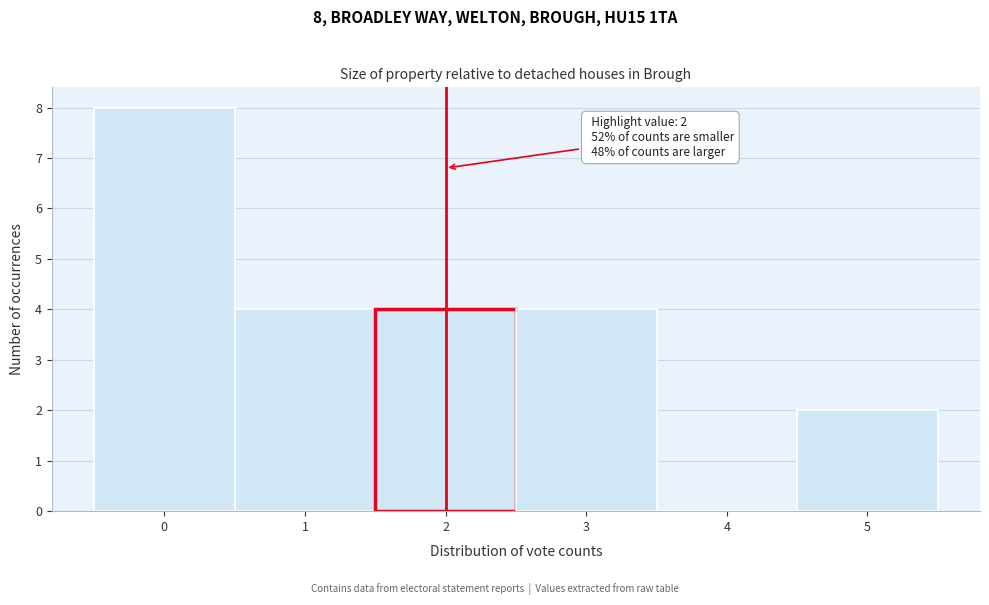

Over which range of the x-axis is the bar tallest?

-0.5 to 0.5